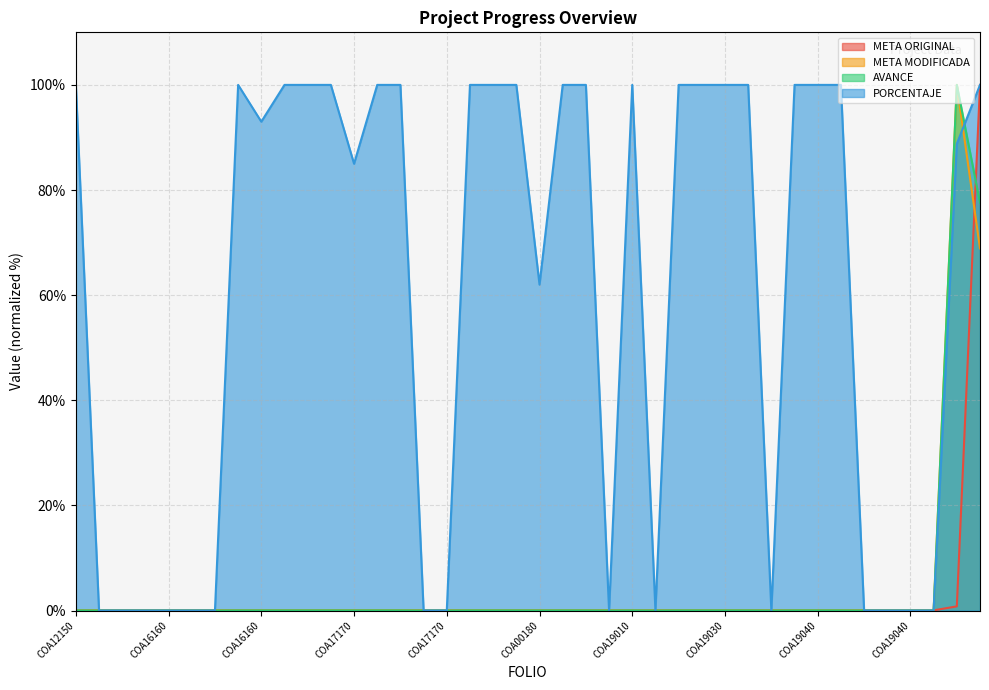

How many lines are shown in the chart?

4